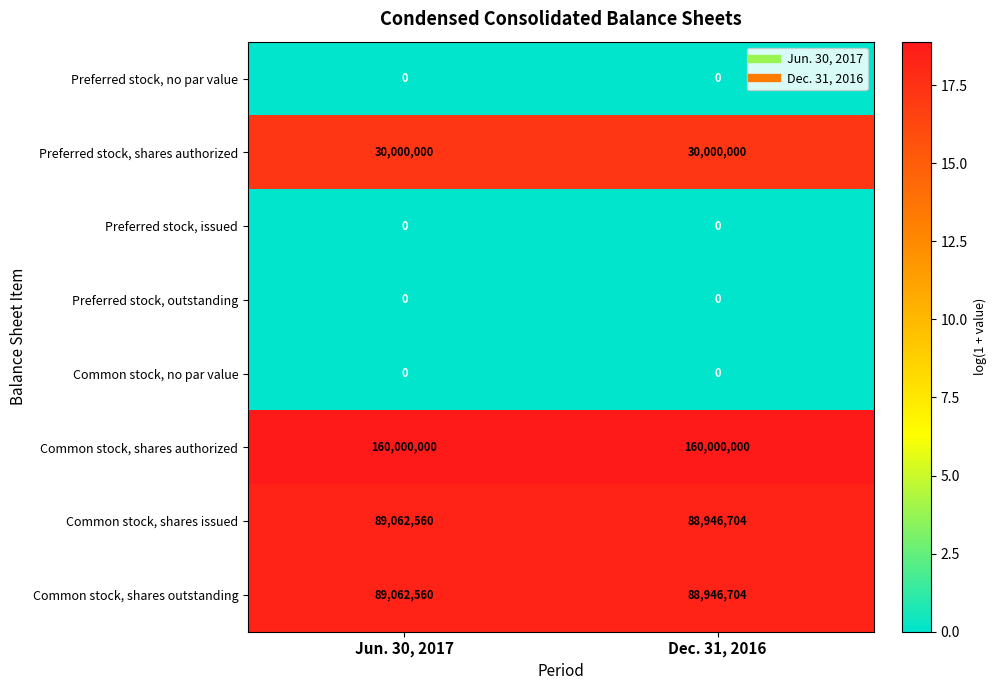

What is the difference between the Common stock, shares outstanding values at Jun. 30, 2017 and Dec. 31, 2016?

115856